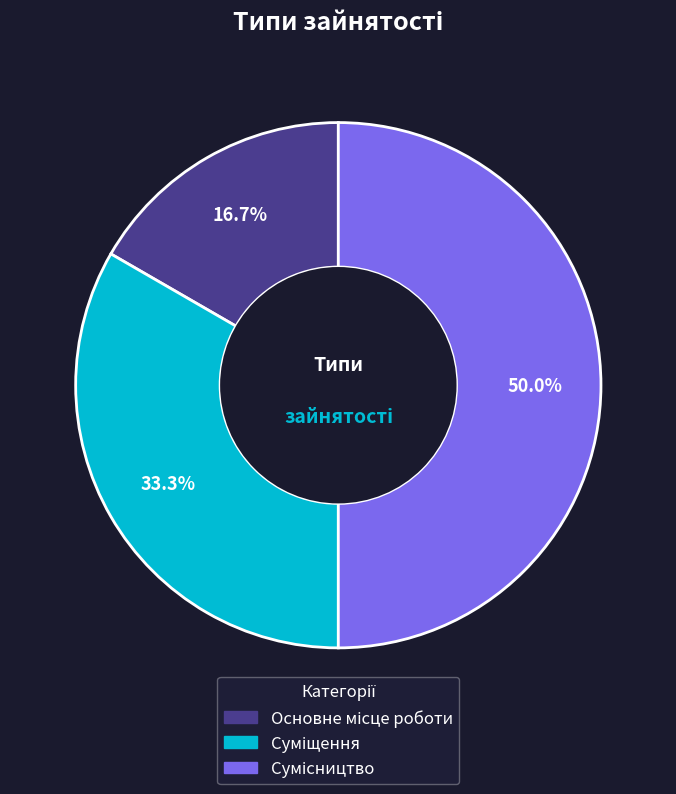

To the nearest percent, what is the average slice percentage?

33%